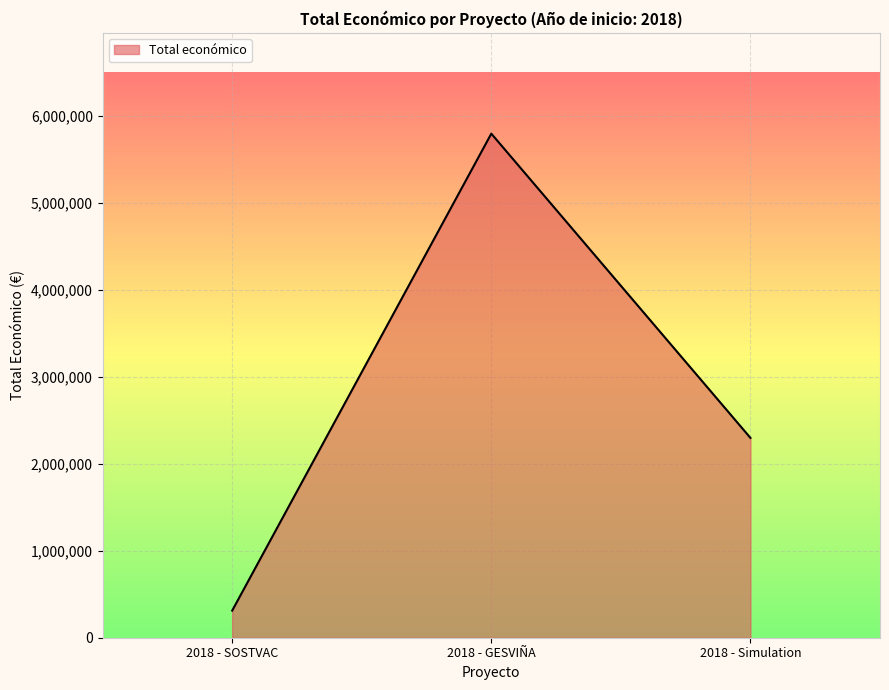

Where is the data nearest to the value 3051887?

2018 - Simulation